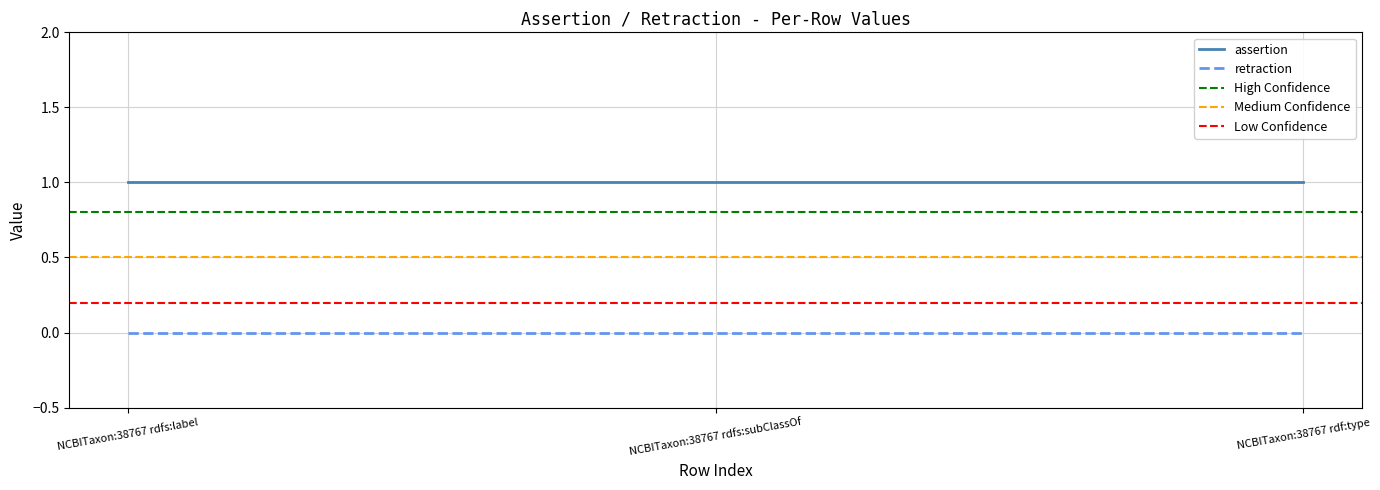

At NCBITaxon:38767 rdf:type, list the series in order from smallest to largest.

retraction, assertion